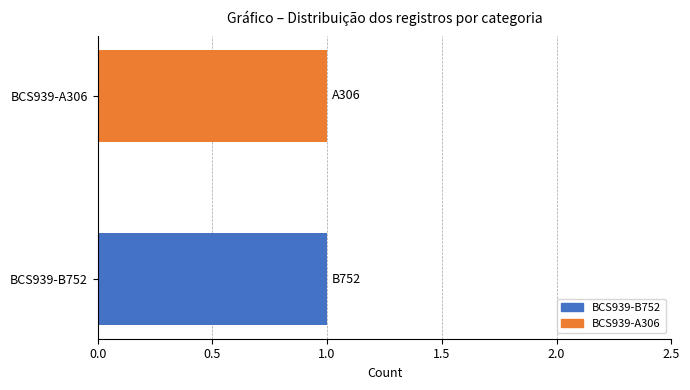

The value of A306 at BCS939 is 0. True or false?

False